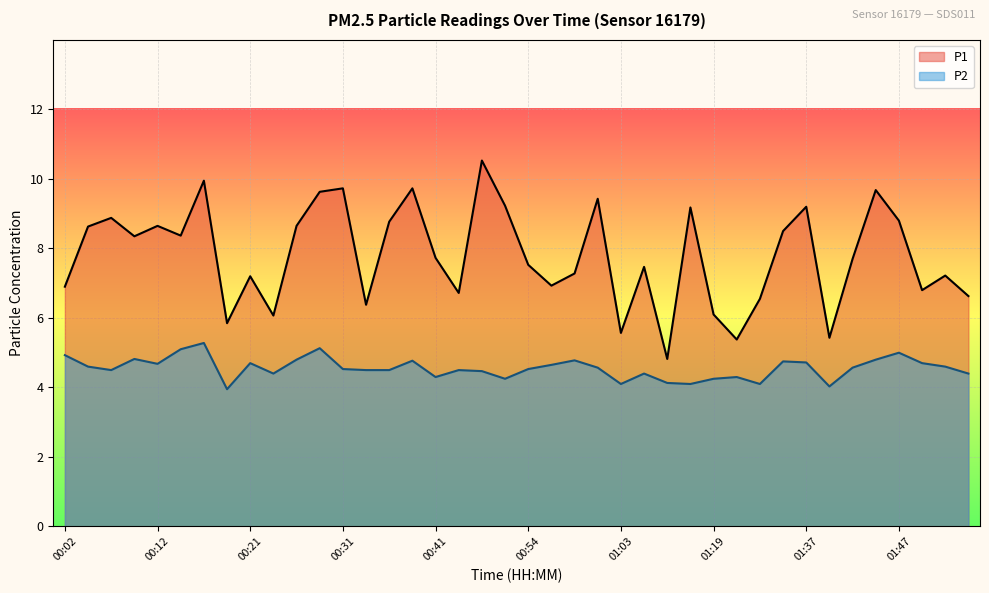

Which series changed the most between 00:24 and 00:29?

P1